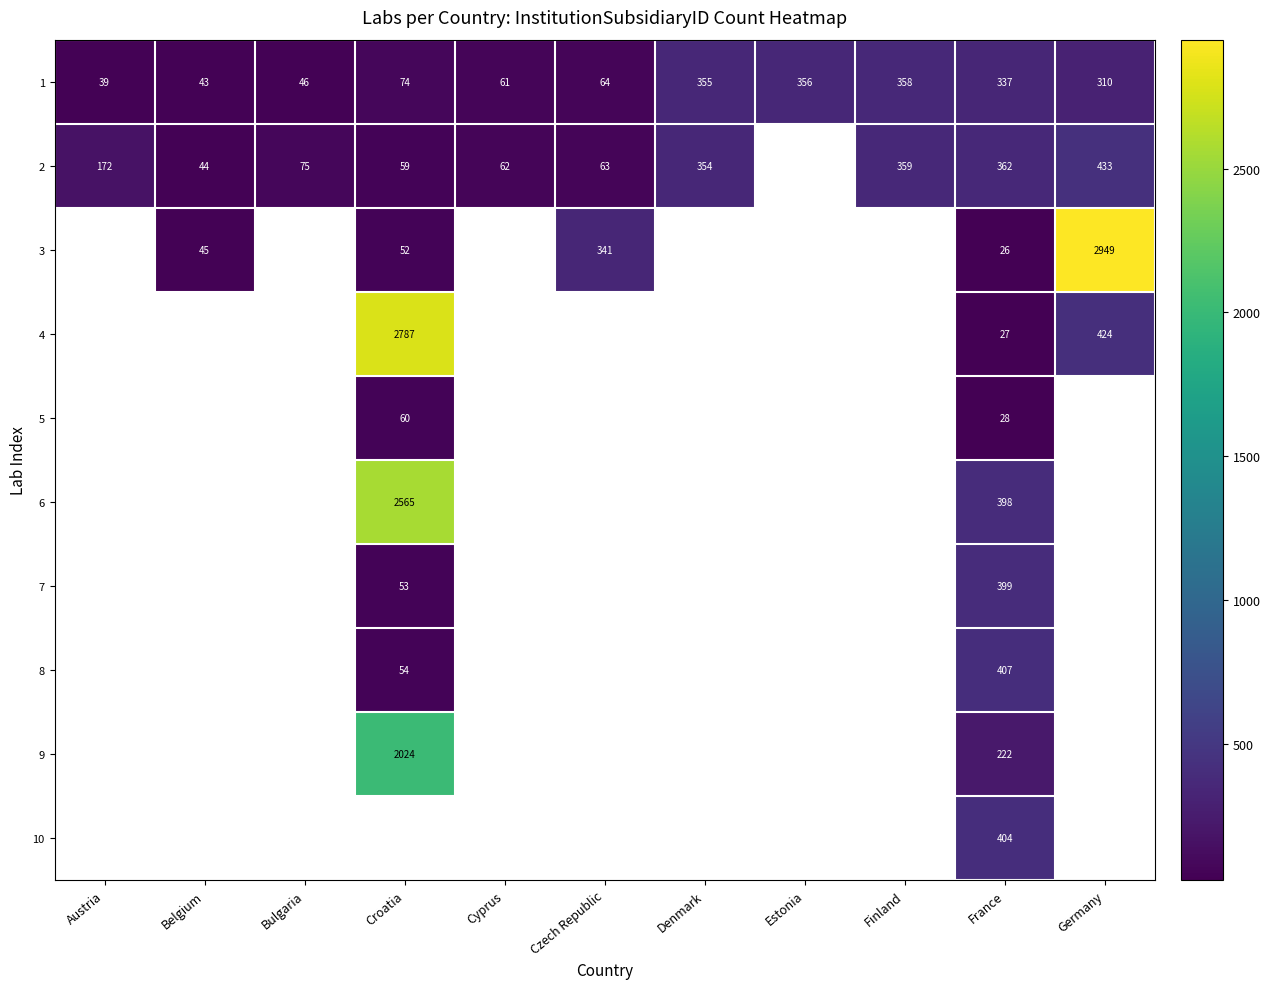

How many positive values does the 9 series have?

2